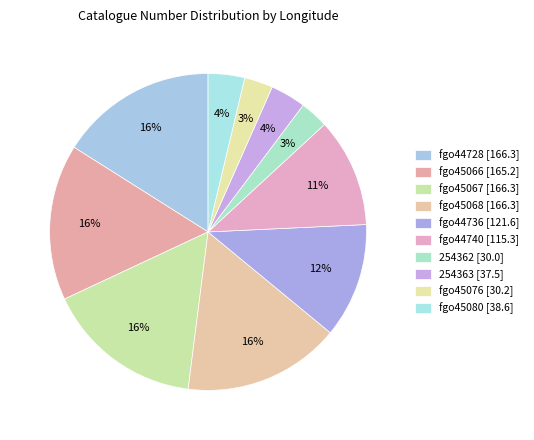

Is there any slice that represents more than half of the pie?

No